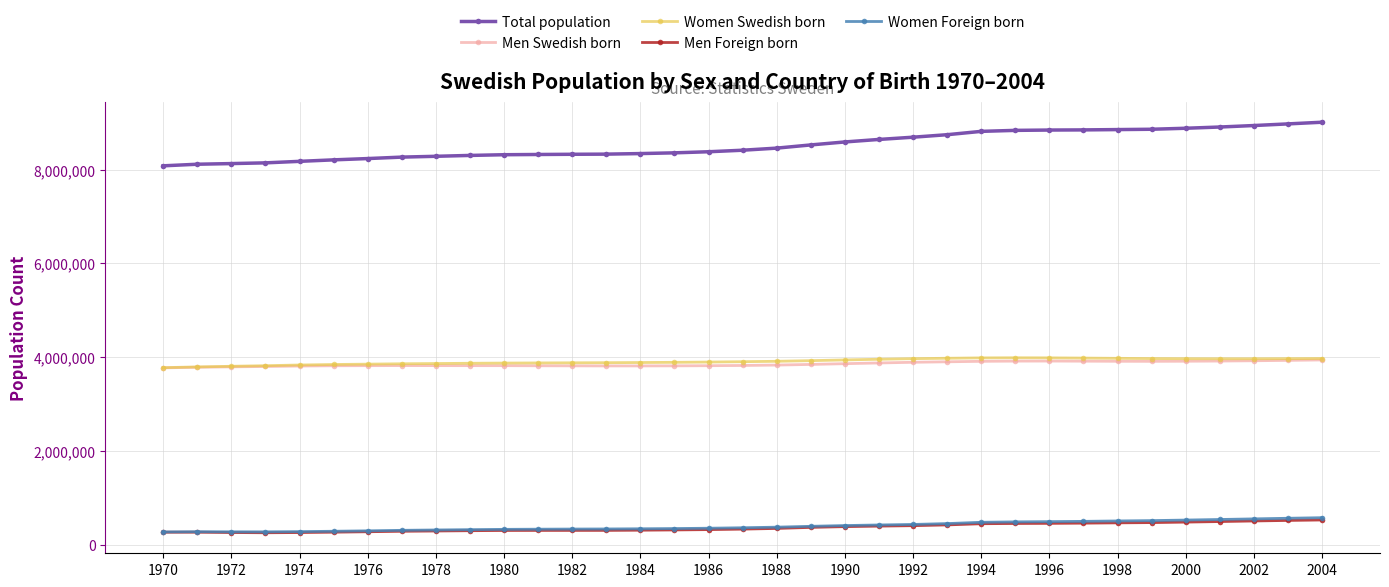

At how many categories does at least one series exceed 5163548?

35